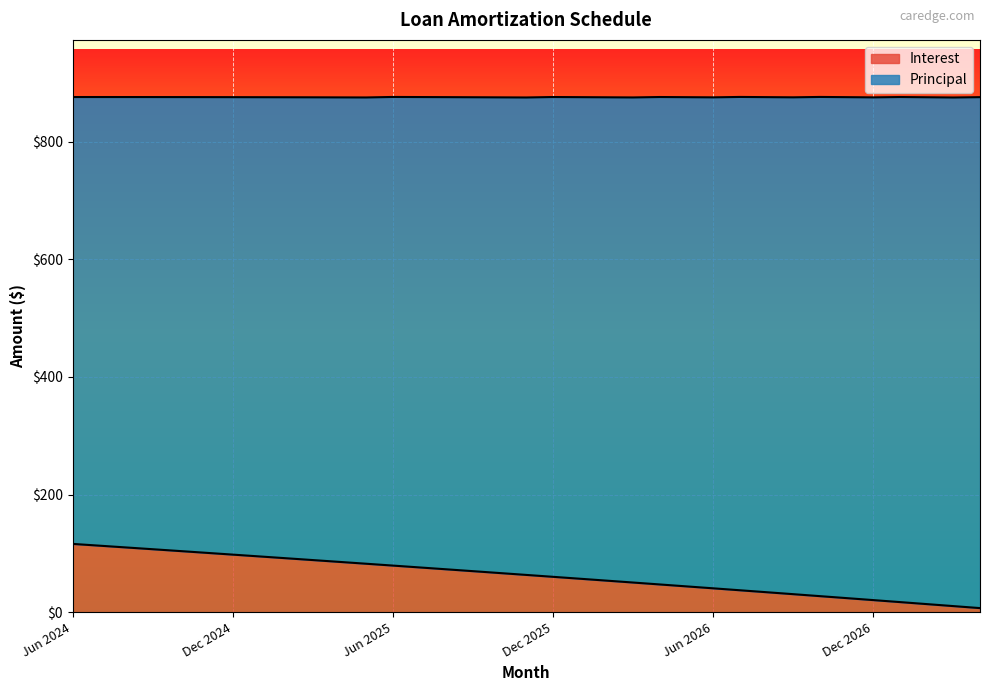

Reading left to right, list all the values displayed in this chart.

116.1	113.1	110.1	107.0	104.0	100.9	97.9	94.8	91.7	88.6	85.5	82.4	79.2	76.1	72.9	69.7	66.5	63.3	60.1	56.9	53.6	50.4	47.1	43.8	40.5	37.2	33.9	30.6	27.2	23.9	20.5	17.1	13.7	10.3	6.9